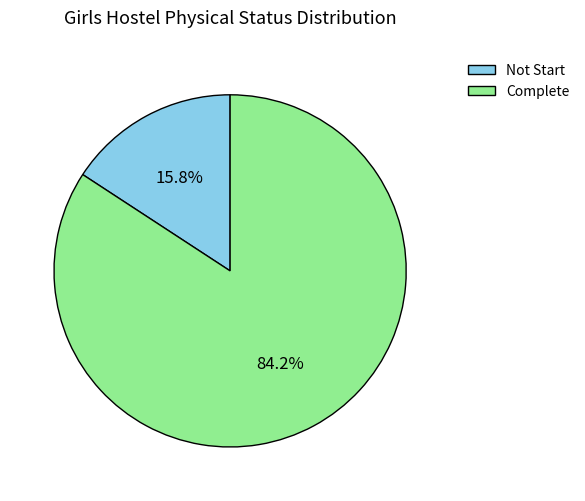

What is the total percentage of Not Start and Complete?

100.0%